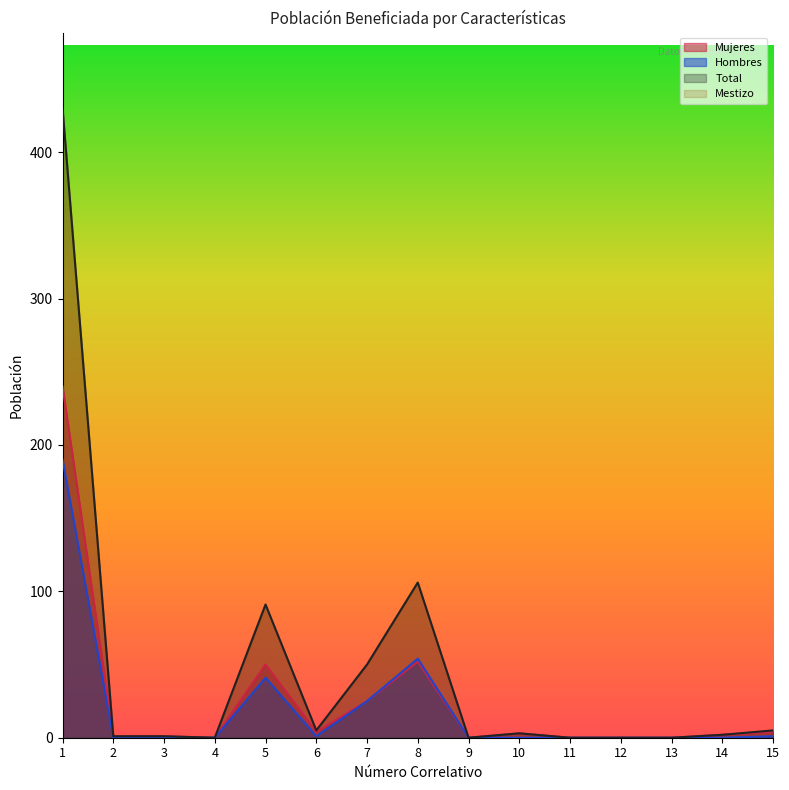

True or false: Hombres and Mujeres cross at least once.

False